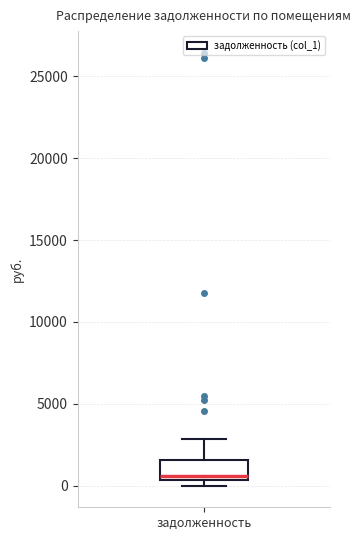

Where is the upper edge of the box for задолженность on the y-axis? The values are not printed on the chart, so give them approximately, as read against the axis.

1500